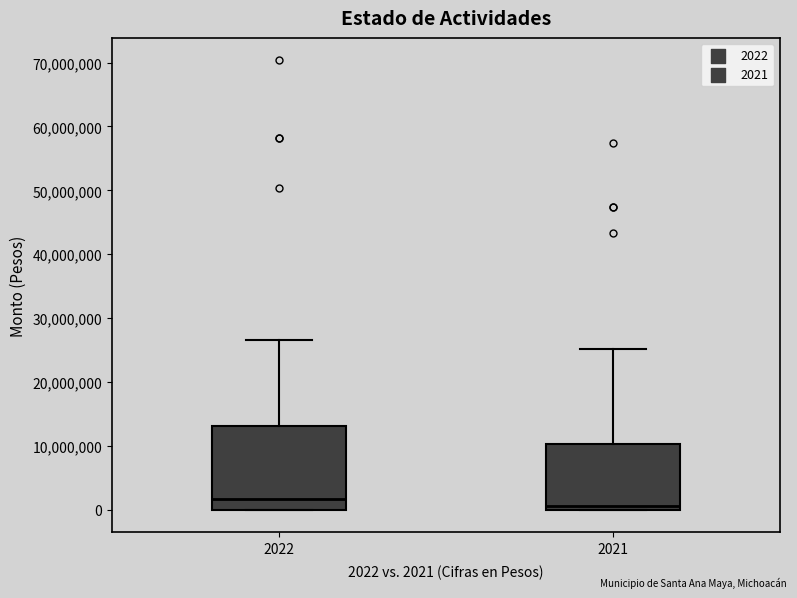

Which box's median line is the highest?

2022